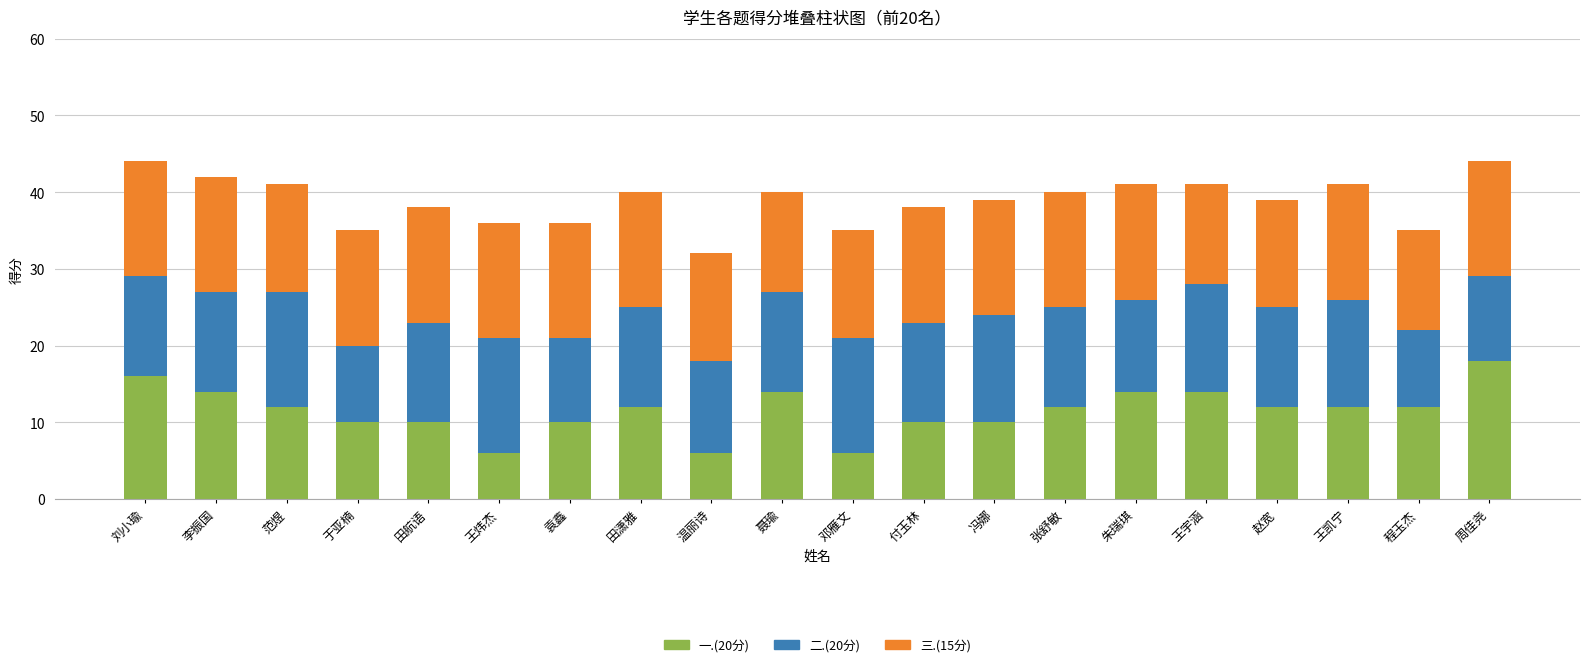

Count the number of categories in the chart.

20